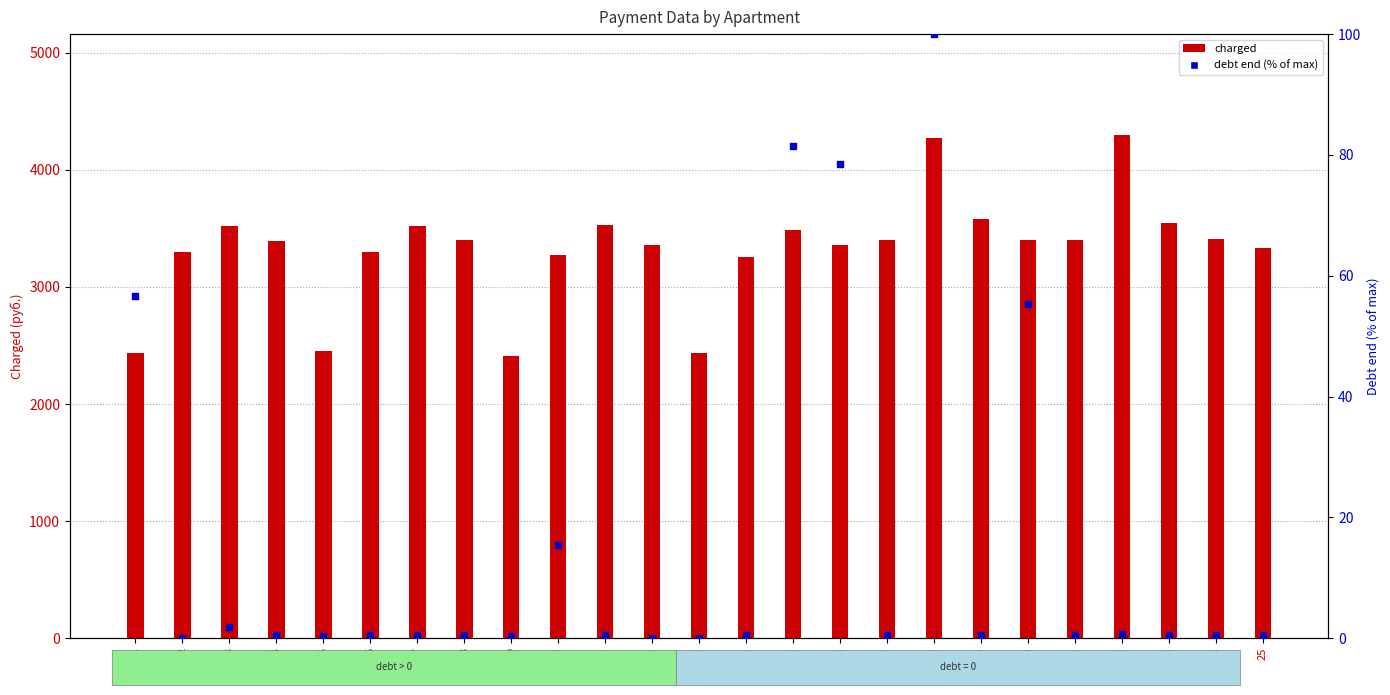

What is the total value across all series at 16?

3435.1